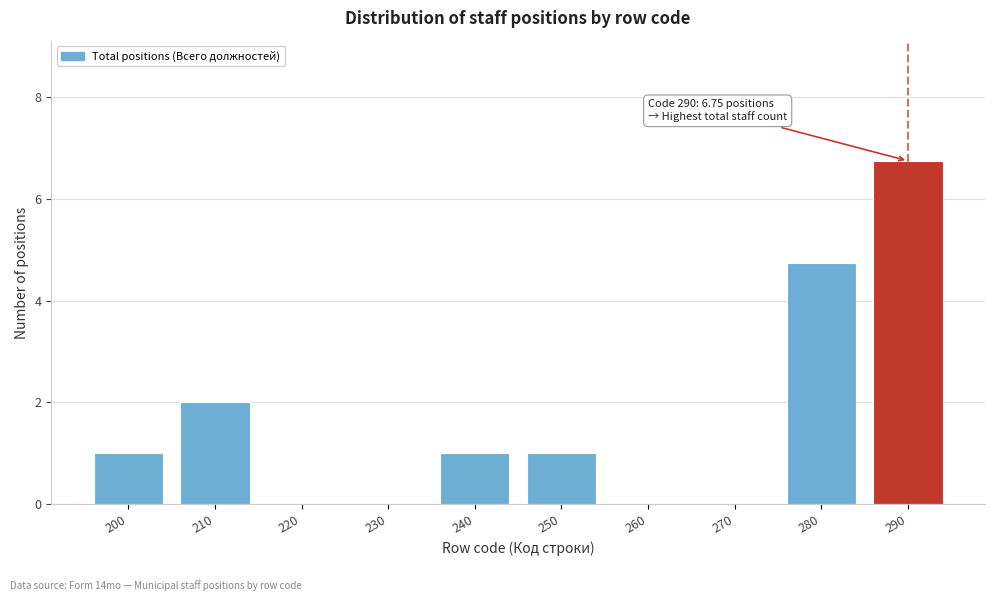

Reading right to left, what are all the values shown in this chart?

290=6.8	280=4.8	270=0.0	260=0.0	250=1.0	240=1.0	230=0.0	220=0.0	210=2.0	200=1.0